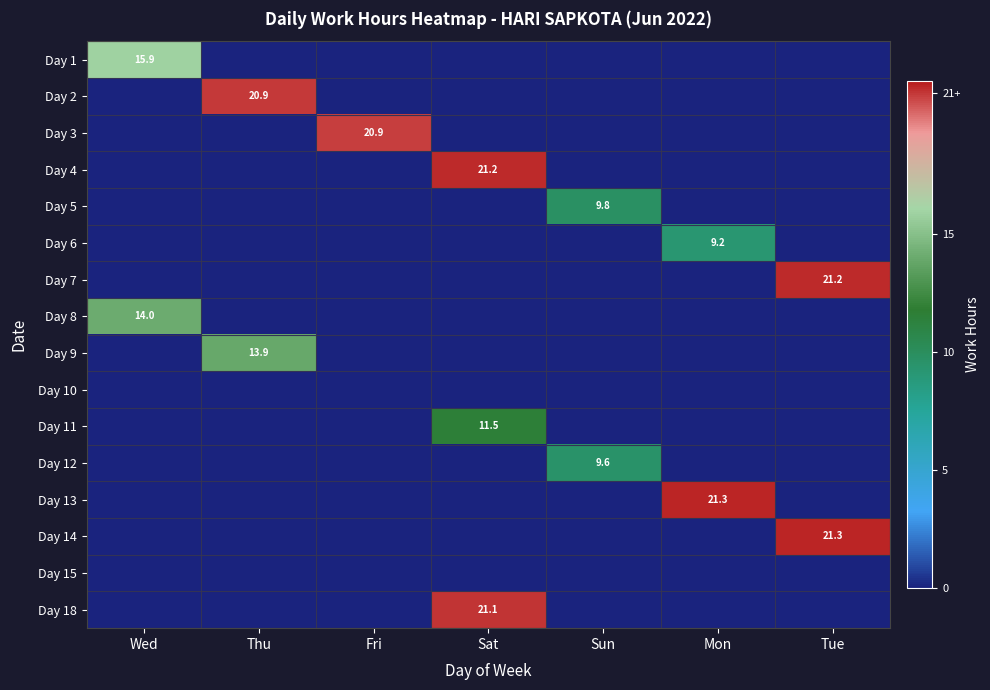

The Day 13 series shows 21.3 at Mon. True or false?

True